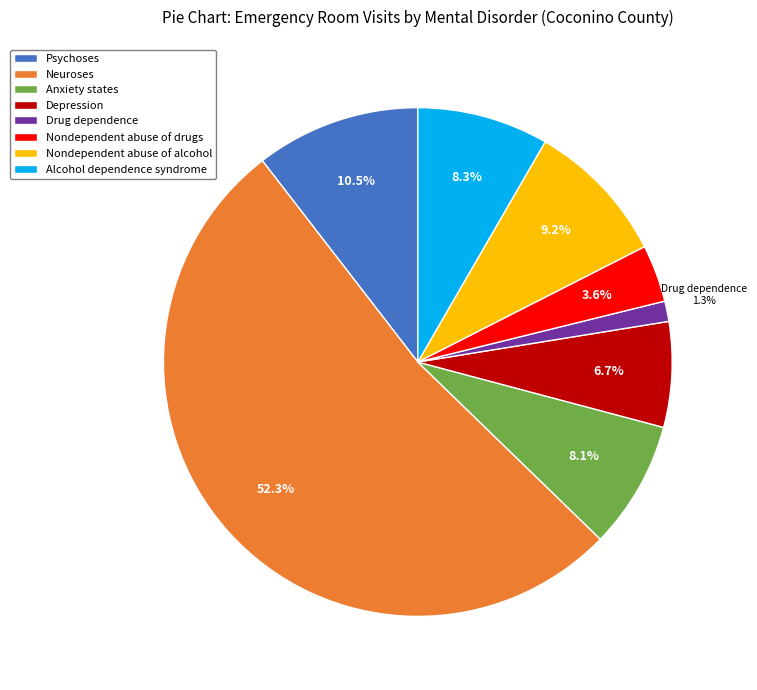

To the nearest percent, what is the difference between the Depression and Alcohol dependence syndrome slice percentages?

2%